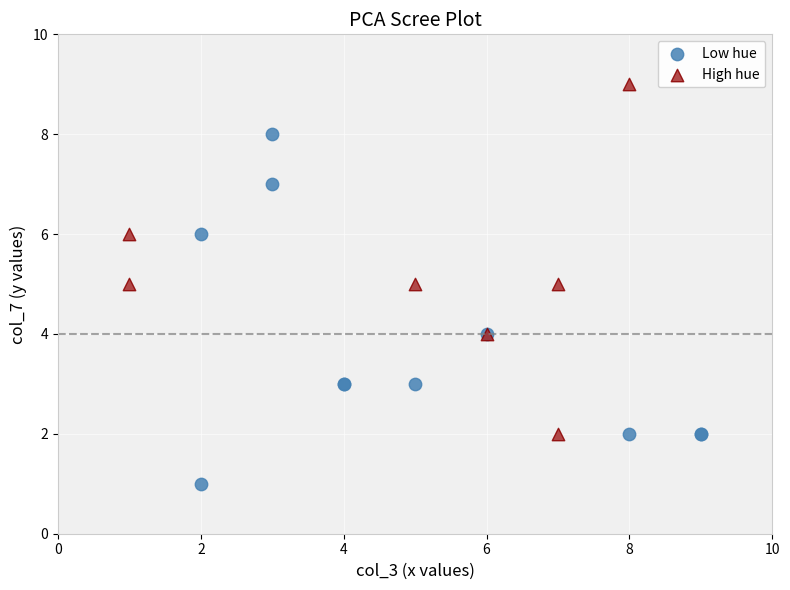

Which series contains the highest Y value?

High hue